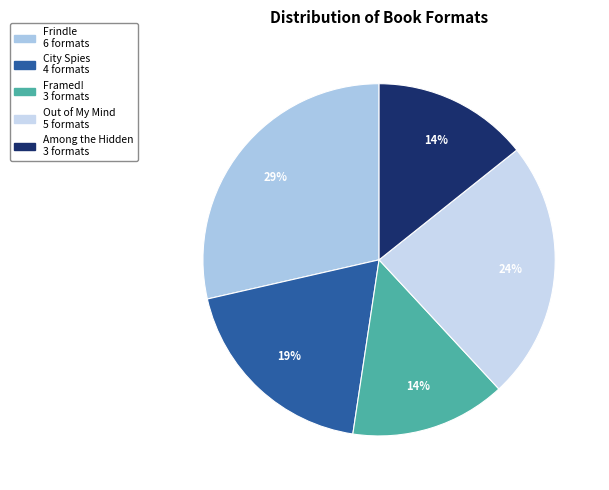

How many slices are in this pie chart?

5